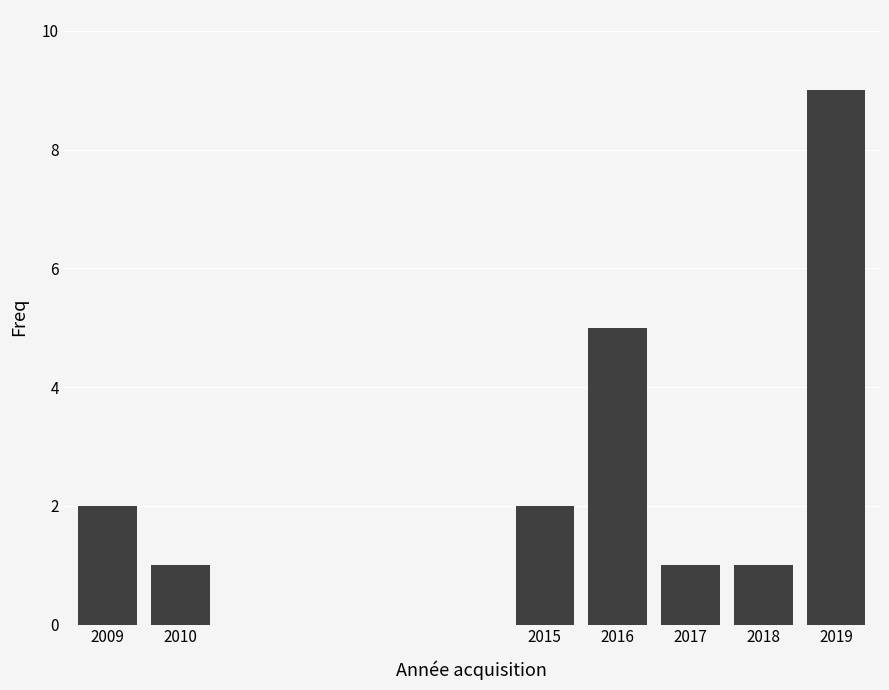

Reading left to right, transcribe all the data shown in this chart.

2	1	2	5	1	1	9